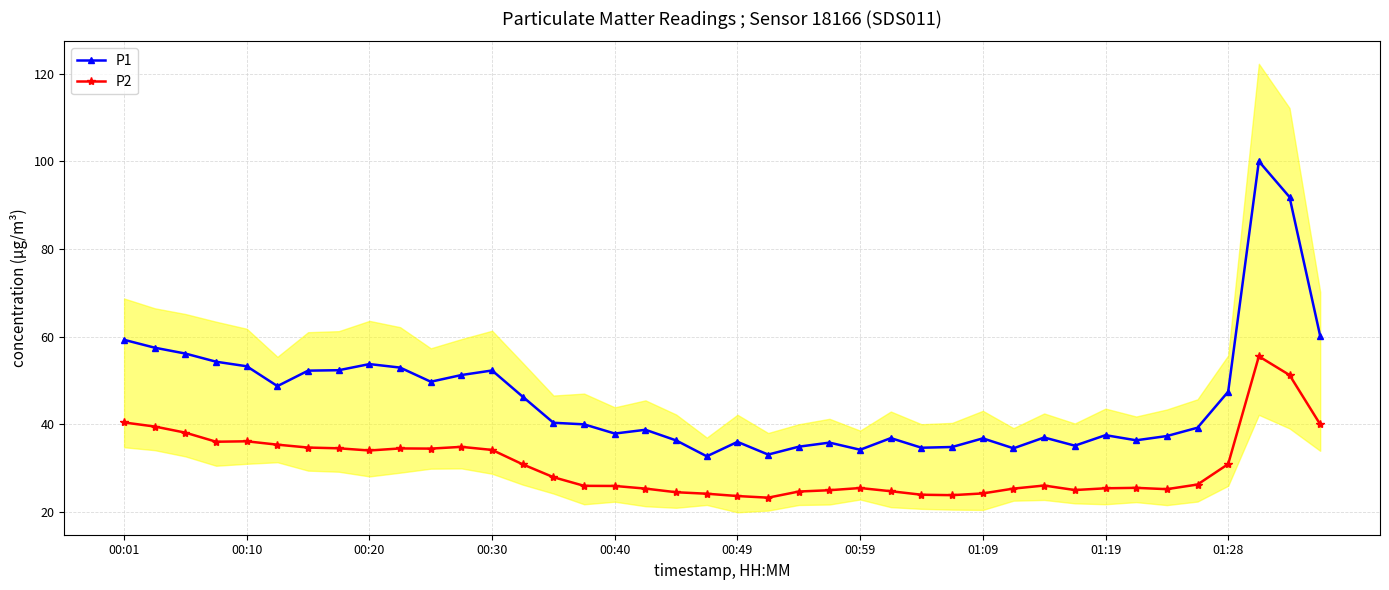

Does the chart have visible grid lines?

Yes